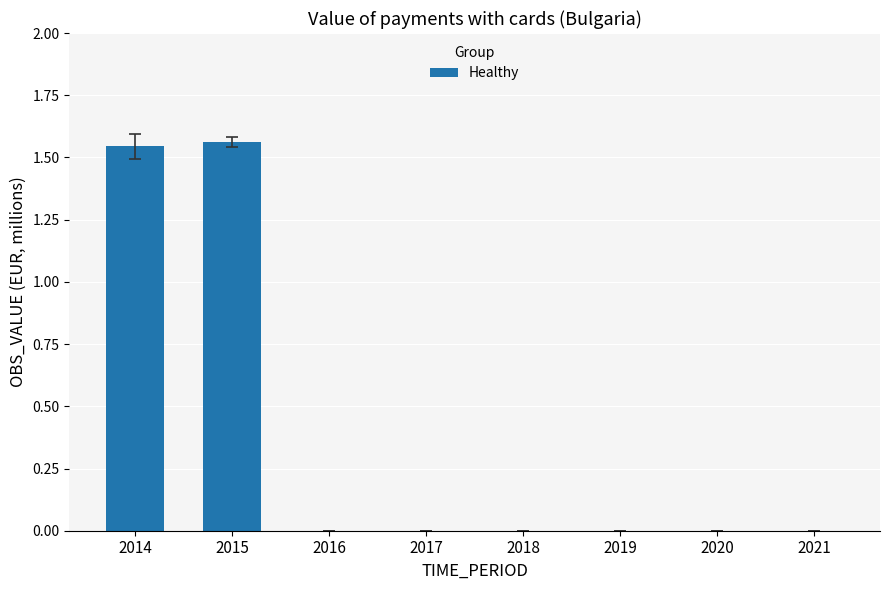

What is the sum of all values?

3.1